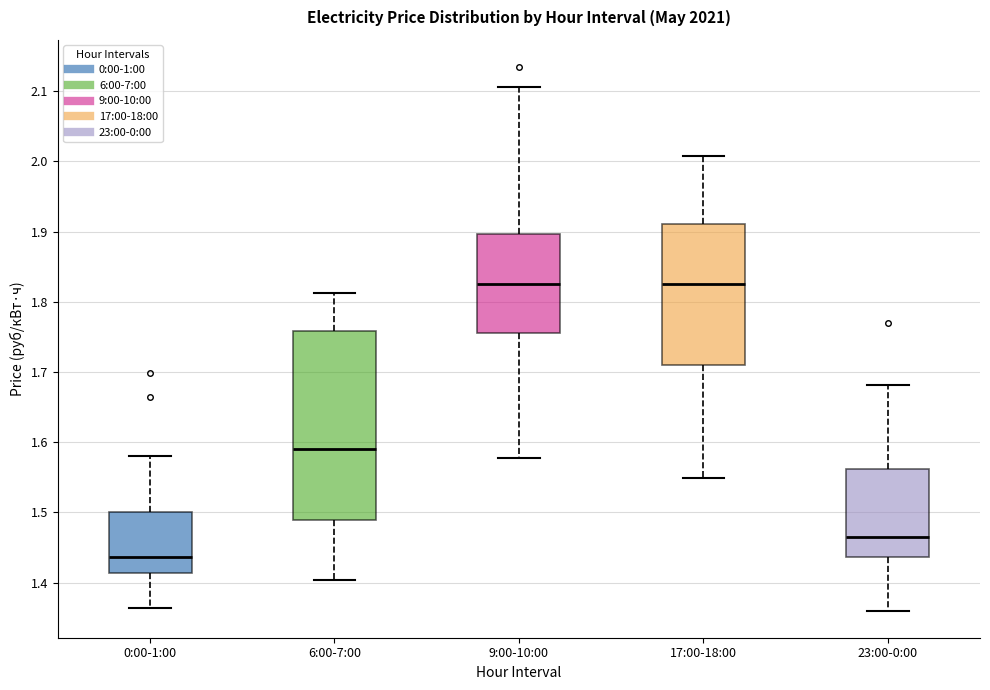

Which box is the tallest, from its lower edge to its upper edge?

6:00-7:00